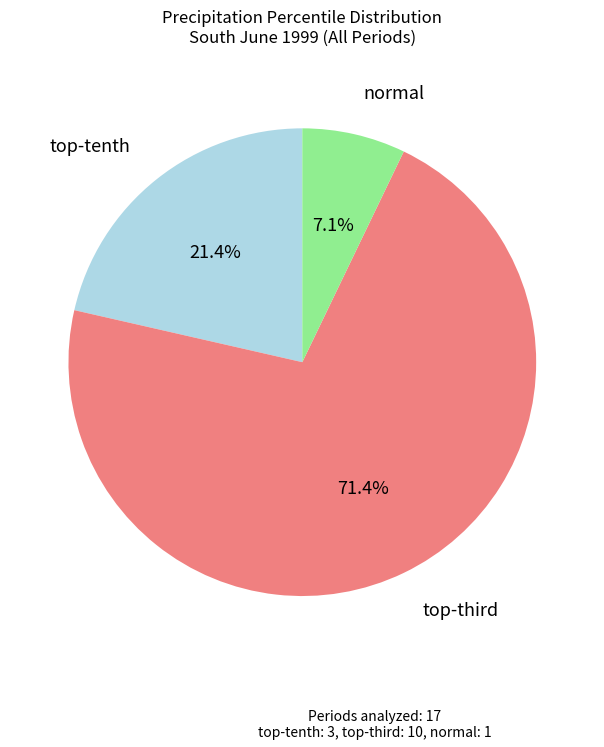

How many slices are in this pie chart?

3